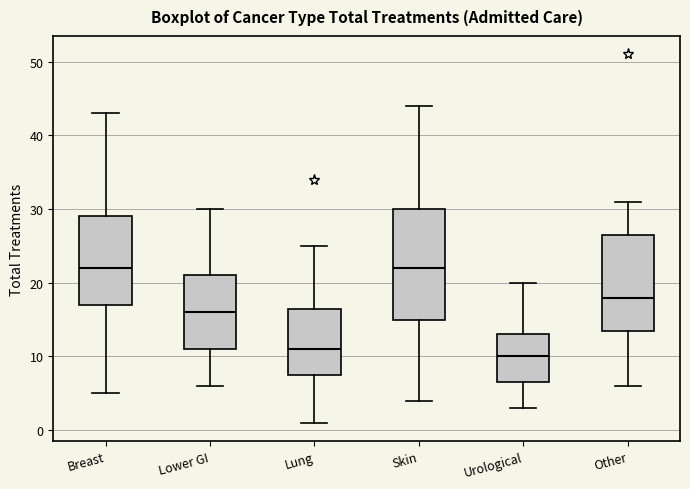

Reading left to right, transcribe this box plot: for each box, give where its median line is, the range the box spans, and where its two whiskers end, as read against the y-axis. The values are not printed on the chart, so give them approximately, as read against the axis.

Breast: median 22, box 17 to 29, whiskers 5 to 43
Lower GI: median 16, box 11 to 21, whiskers 6 to 30
Lung: median 11, box 8 to 17, whiskers 1 to 25
Skin: median 22, box 15 to 30, whiskers 4 to 44
Urological: median 10, box 7 to 13, whiskers 3 to 20
Other: median 18, box 14 to 27, whiskers 6 to 31